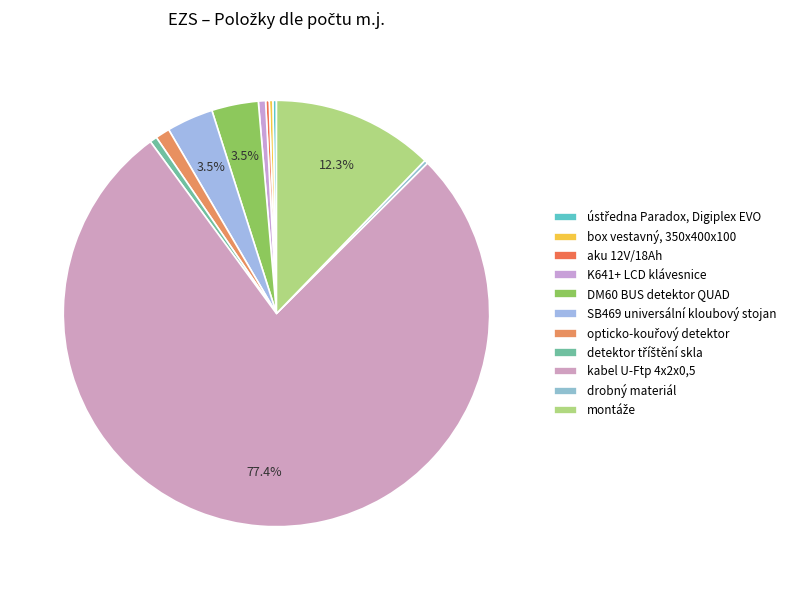

The montáže slice represents 12% of the pie. True or false?

True